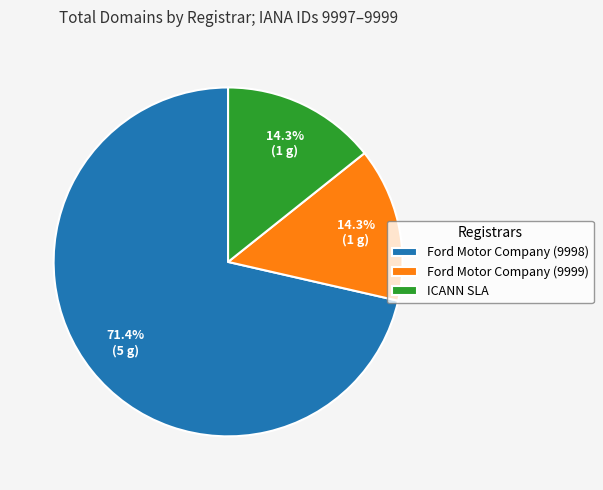

Is it true that Ford Motor Company (9999) is 14% of the pie?

True